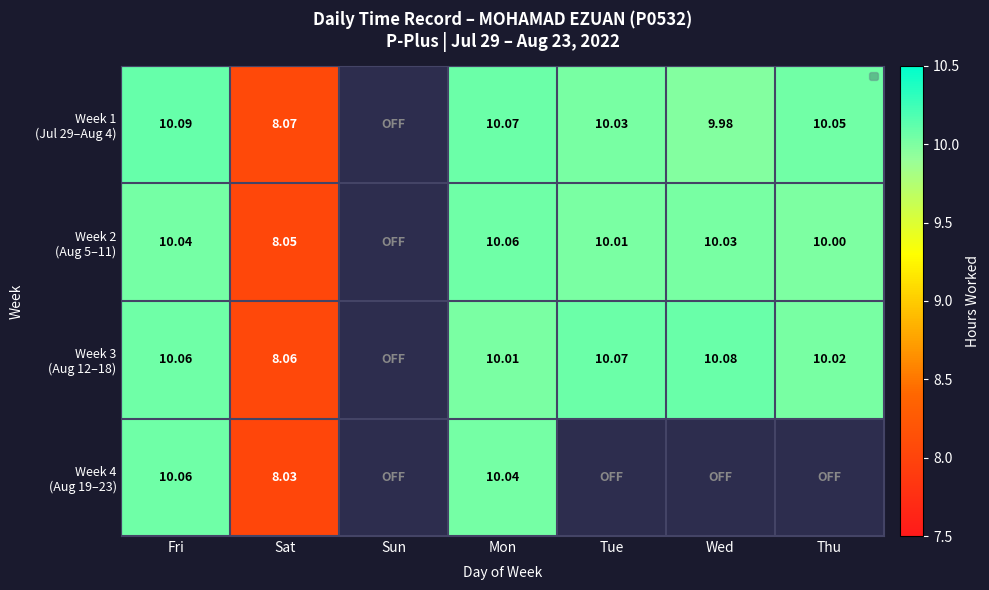

Is the value of Week 2 (Aug 5–11) at Sun greater than the value of Week 1 (Jul 29–Aug 4) at Sat?

No